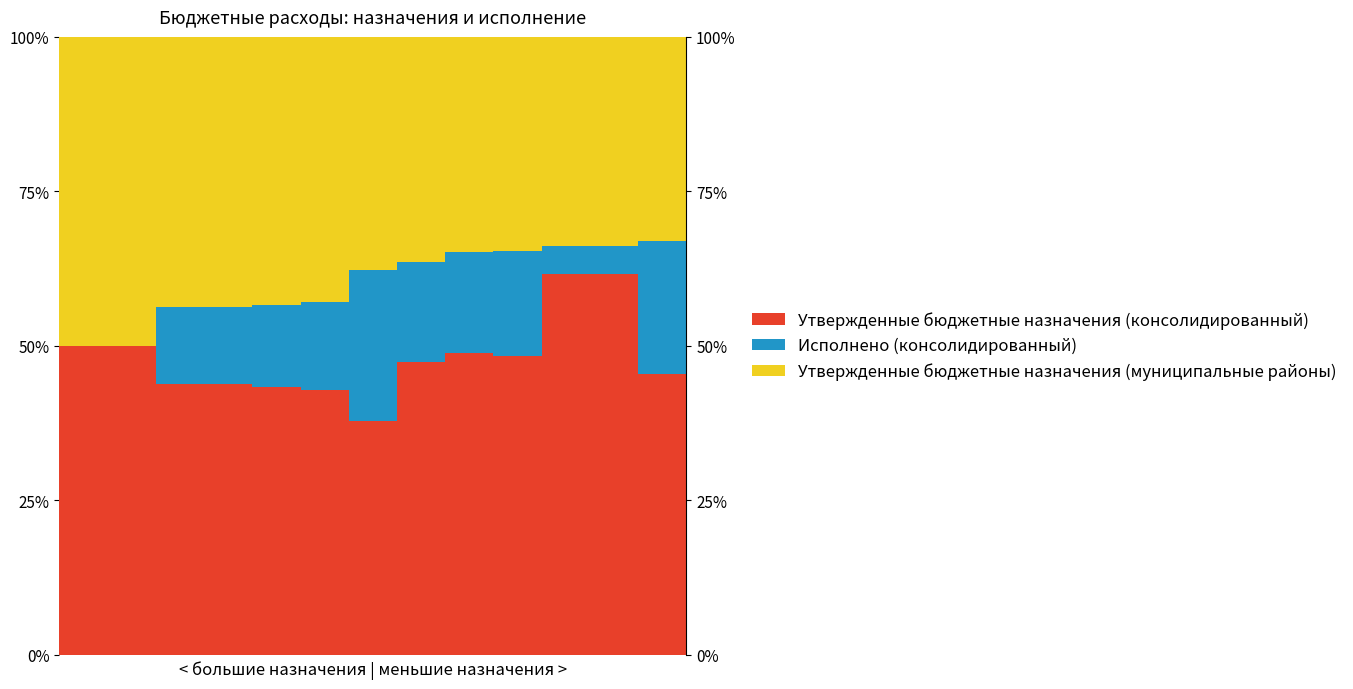

How many data points in Утвержденные бюджетные назначения (консолидированный) are less than 47?

6